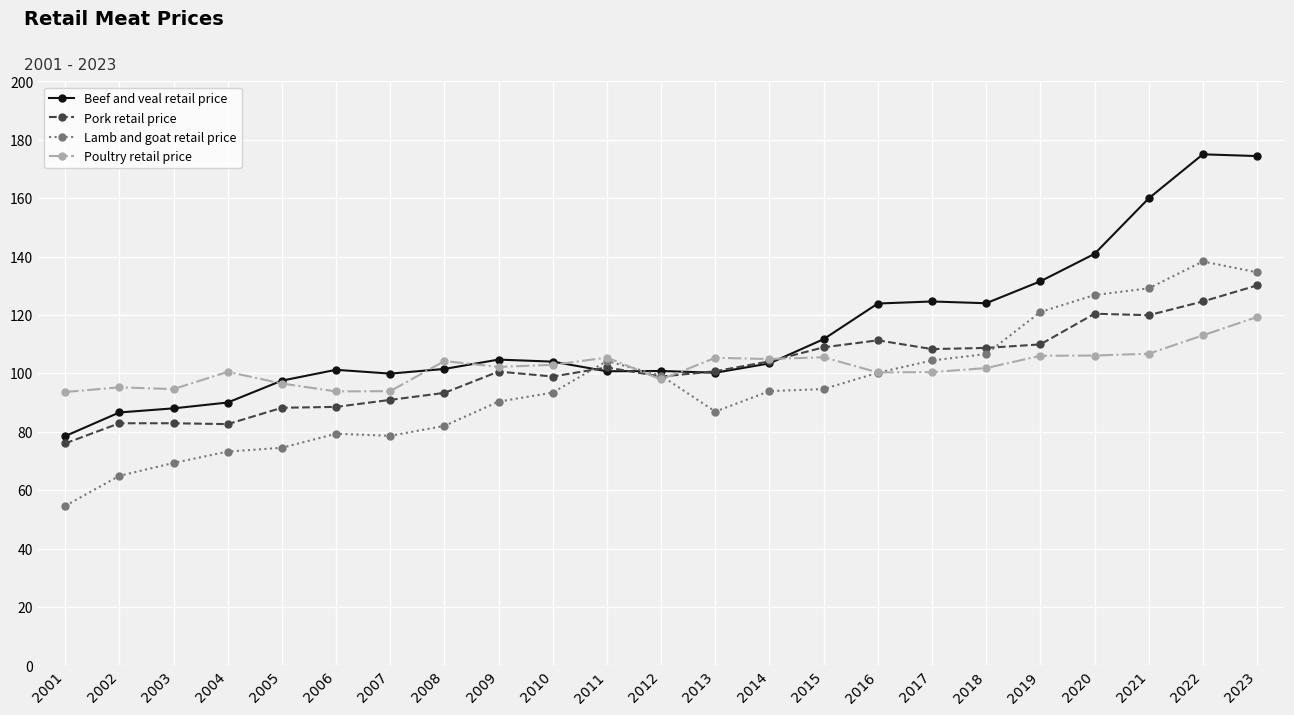

True or false: Pork retail price has a value of 26.3 at 2021.

False